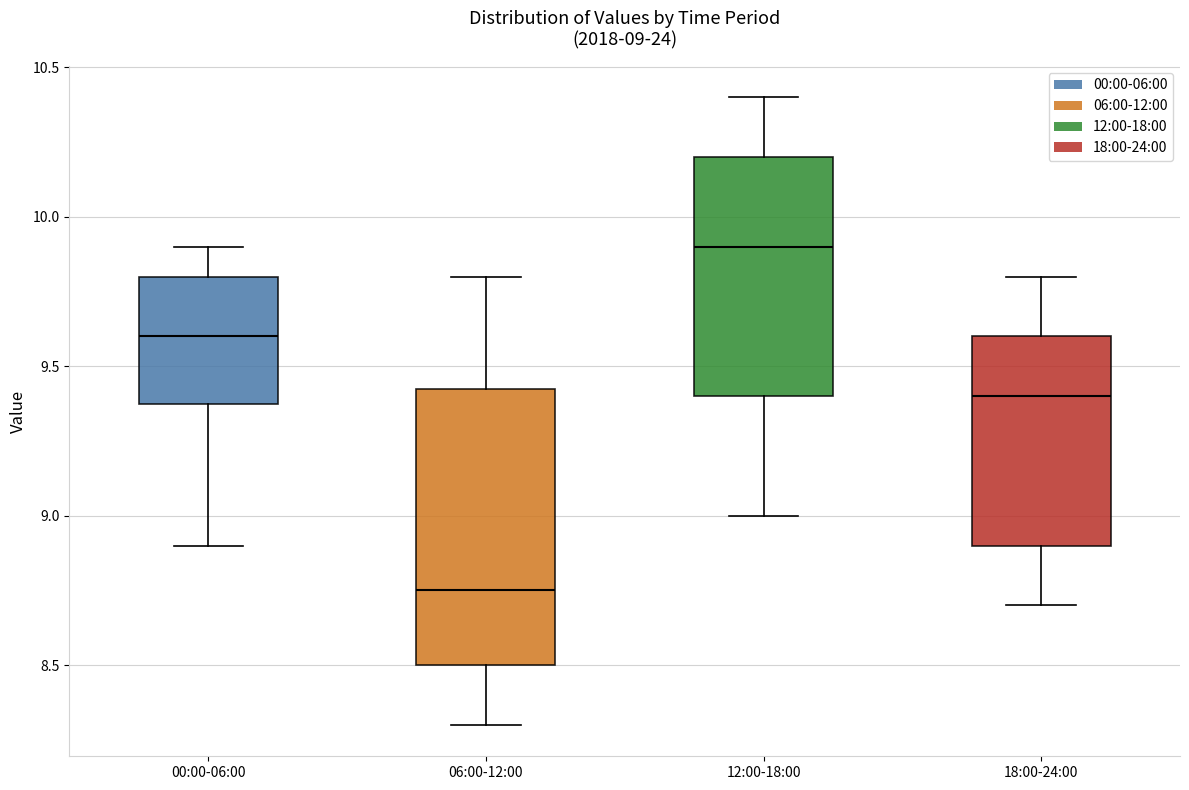

Comparing the boxes themselves (not the whiskers), which one is the tallest?

06:00-12:00